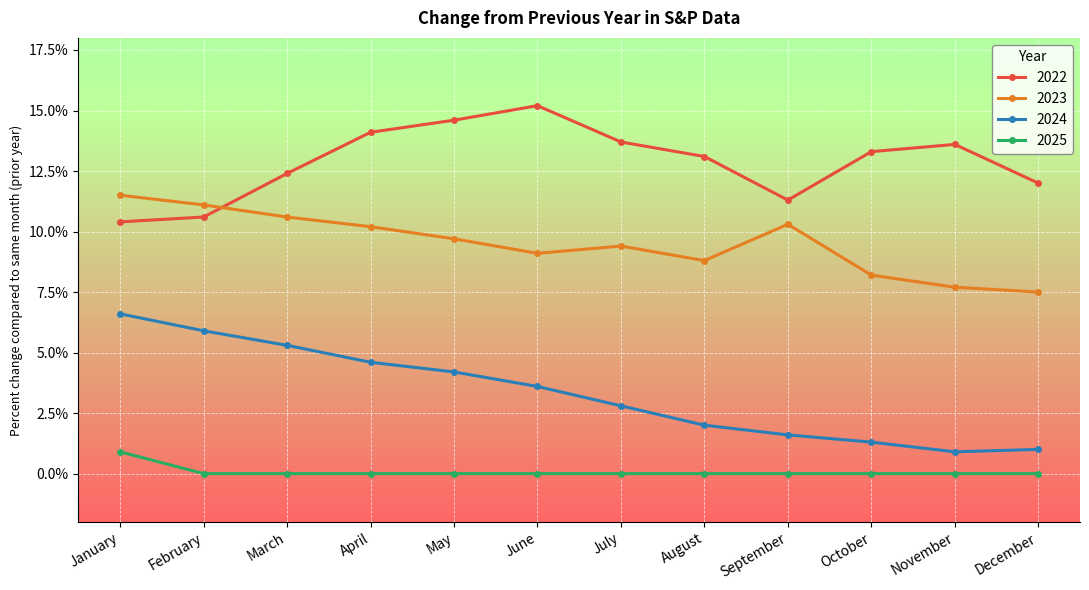

Reading right to left, extract all data points from this chart.

2022: 12.0	13.6	13.3	11.3	13.1	13.7	15.2	14.6	14.1	12.4	10.6	10.4
2023: 7.5	7.7	8.2	10.3	8.8	9.4	9.1	9.7	10.2	10.6	11.1	11.5
2024: 1.0	0.9	1.3	1.6	2.0	2.8	3.6	4.2	4.6	5.3	5.9	6.6
2025: 0.0	0.0	0.0	0.0	0.0	0.0	0.0	0.0	0.0	0.0	0.0	0.9